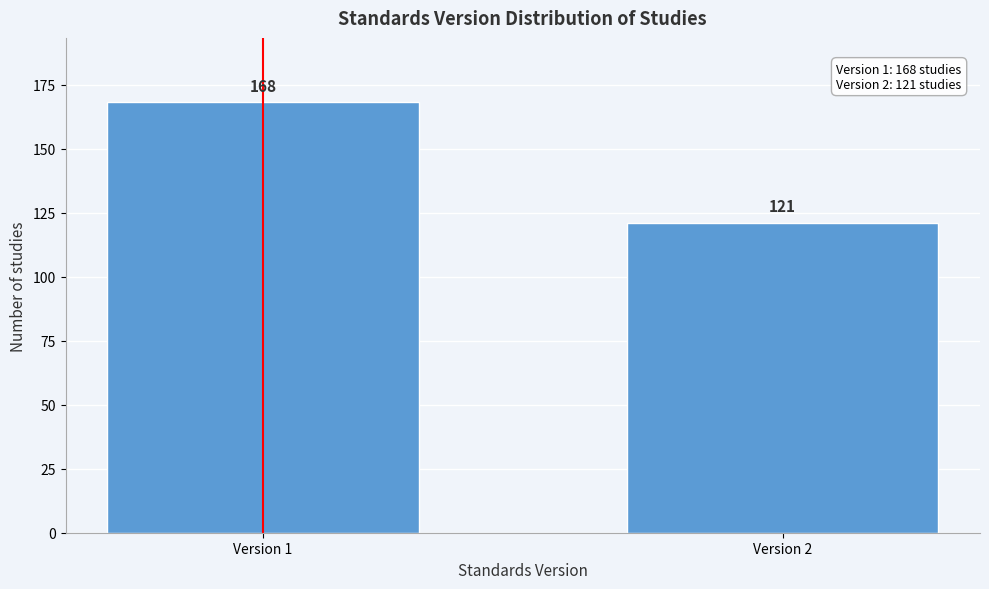

Reading left to right, what are all the values shown in this chart?

Version 1=168	Version 2=121